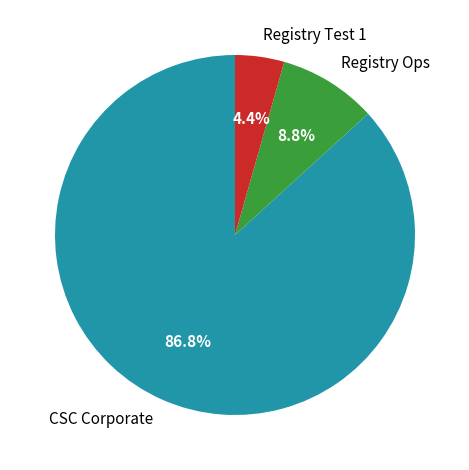

How many slices are in this pie chart?

3